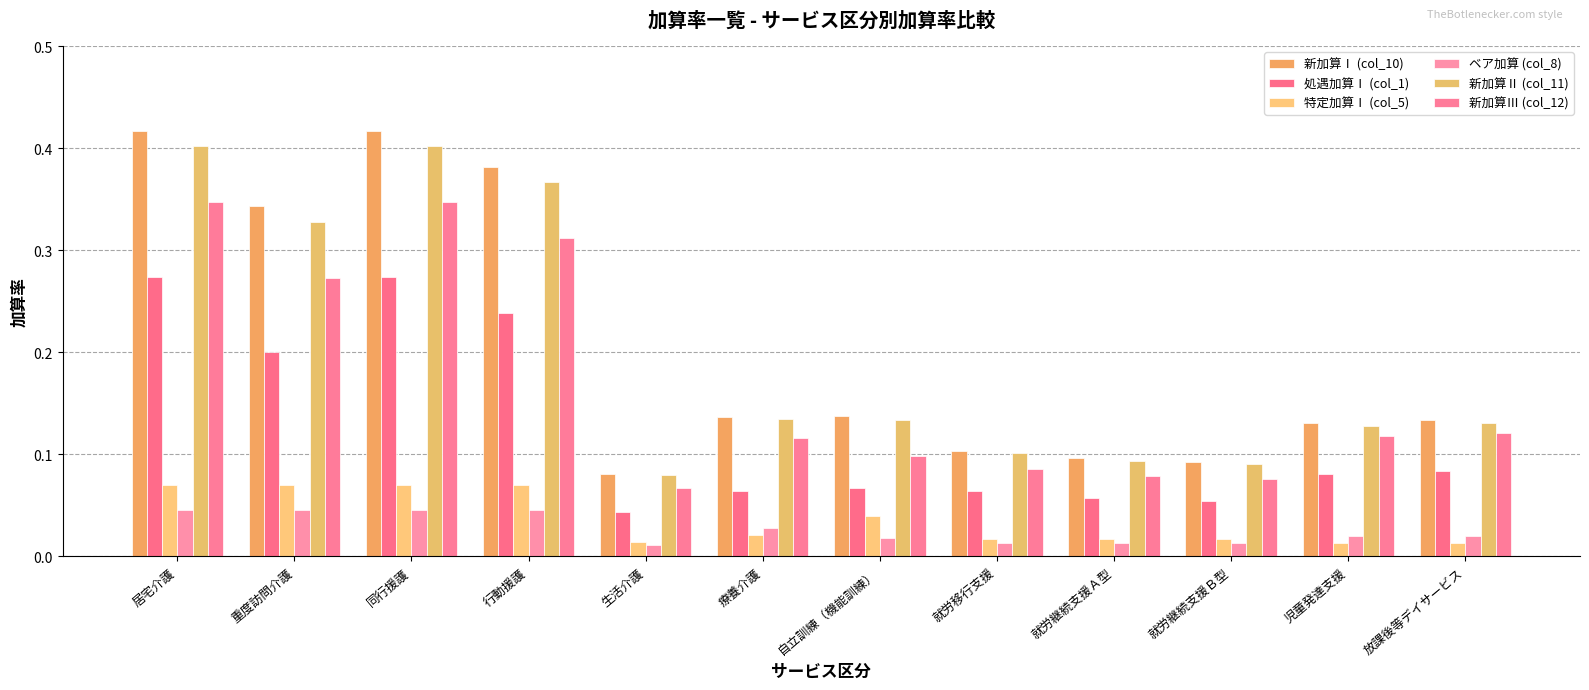

At which category is the sum across all series the highest?

居宅介護